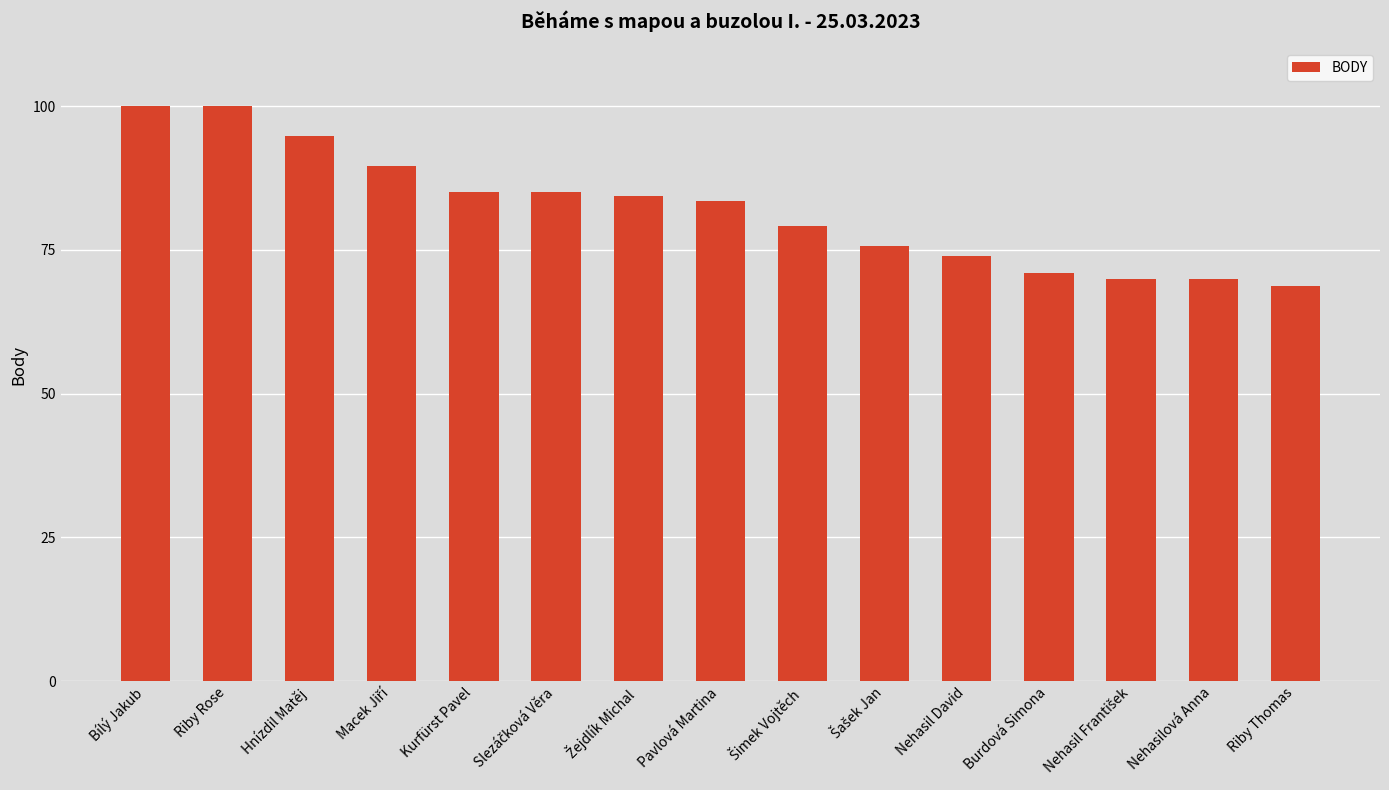

Reading left to right, what are all the values shown in this chart?

100.0	100.0	94.8	89.6	85.0	85.0	84.4	83.5	79.2	75.7	73.9	71.0	70.0	70.0	68.7